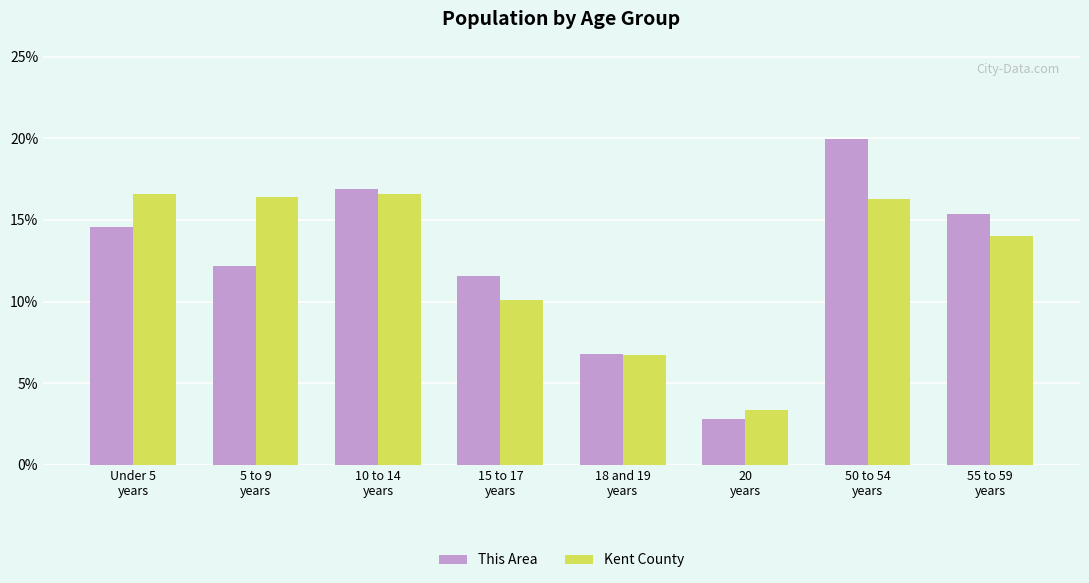

What is the difference between the maximum and second lowest values in the Kent County series?

9.9